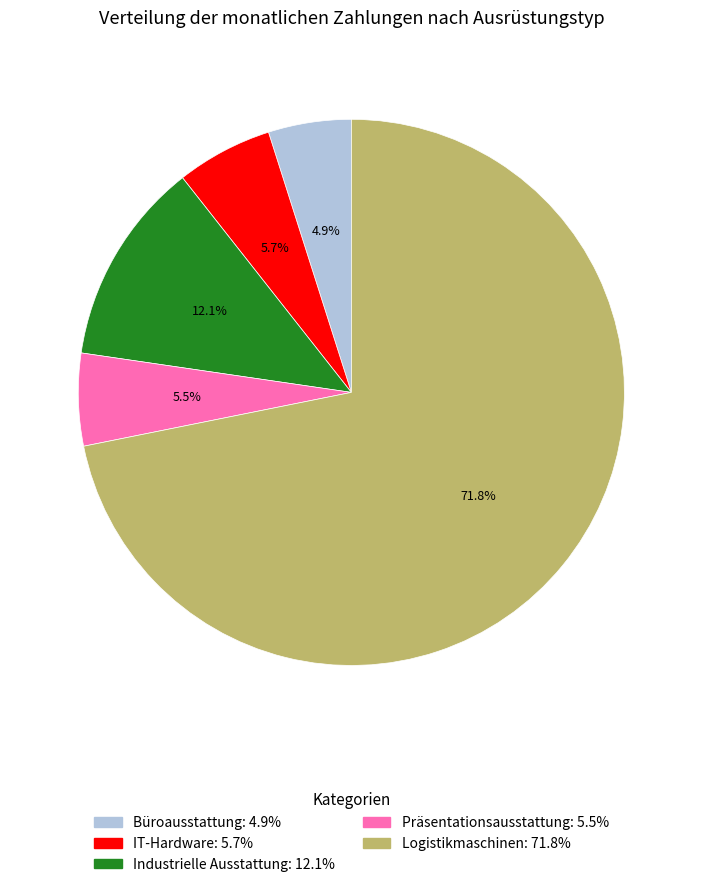

True or false: Industrielle Ausstattung accounts for 12% of the total.

True